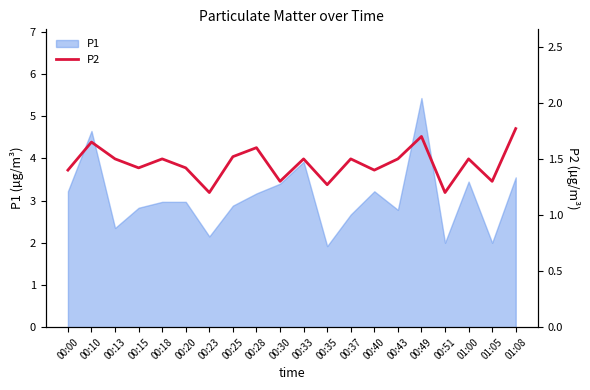

Approximately how many times larger is the value at 00:43 compared to 00:23?

1.2